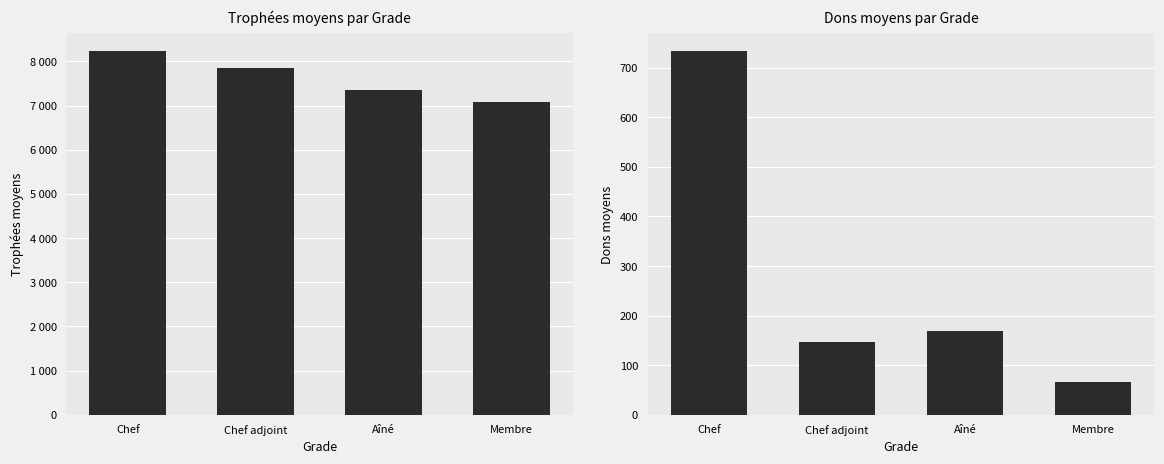

The value of Trophées moyens at Aîné is 7357. True or false?

True